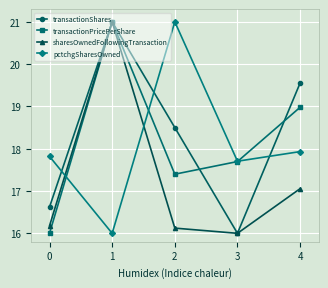

How many lines are shown in the chart?

4